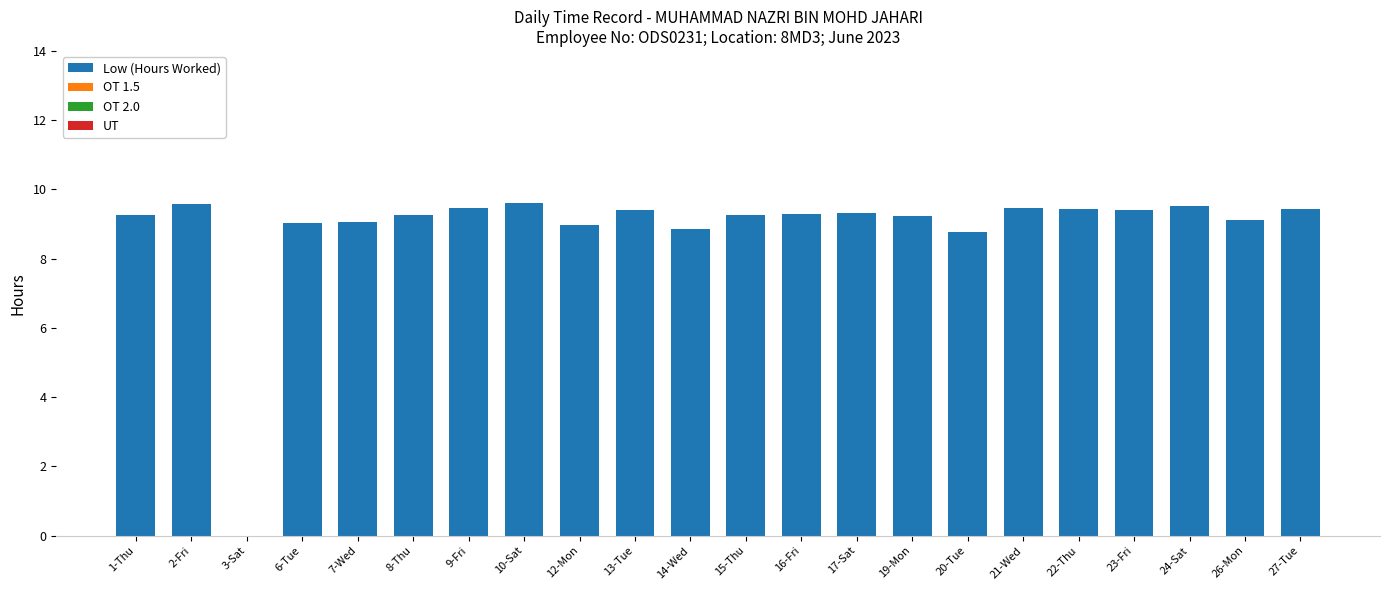

Are the bars horizontal?

No